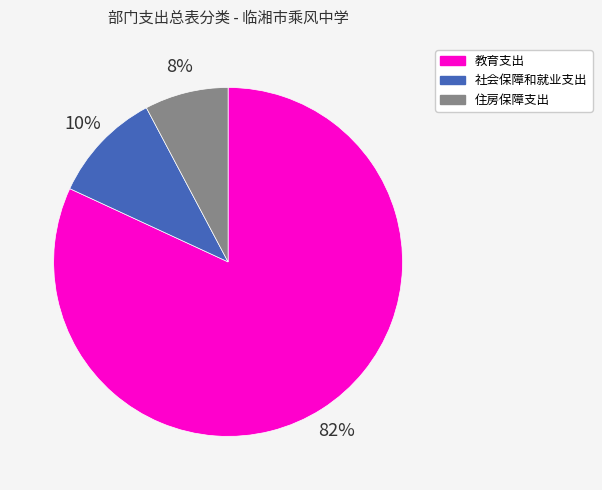

Which category accounts for the majority?

教育支出